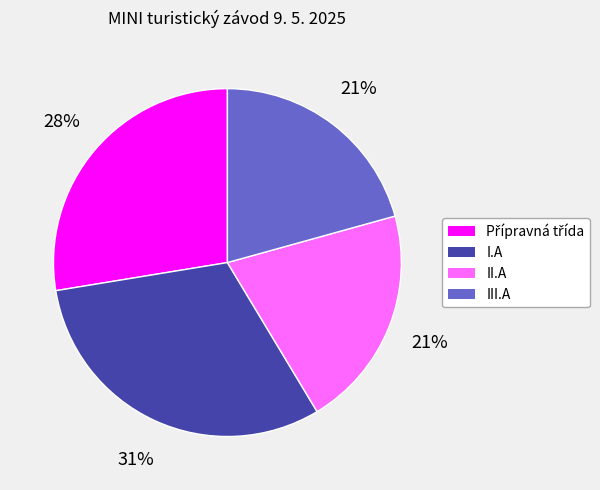

How many slices are in this pie chart?

4